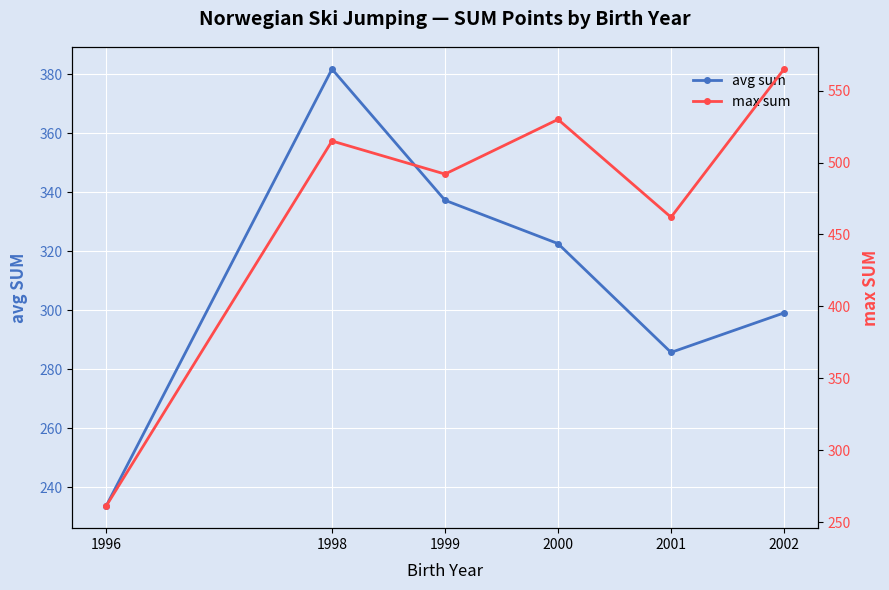

Rank the categories by avg sum value from lowest to highest.

1996, 2001, 2002, 2000, 1999, 1998